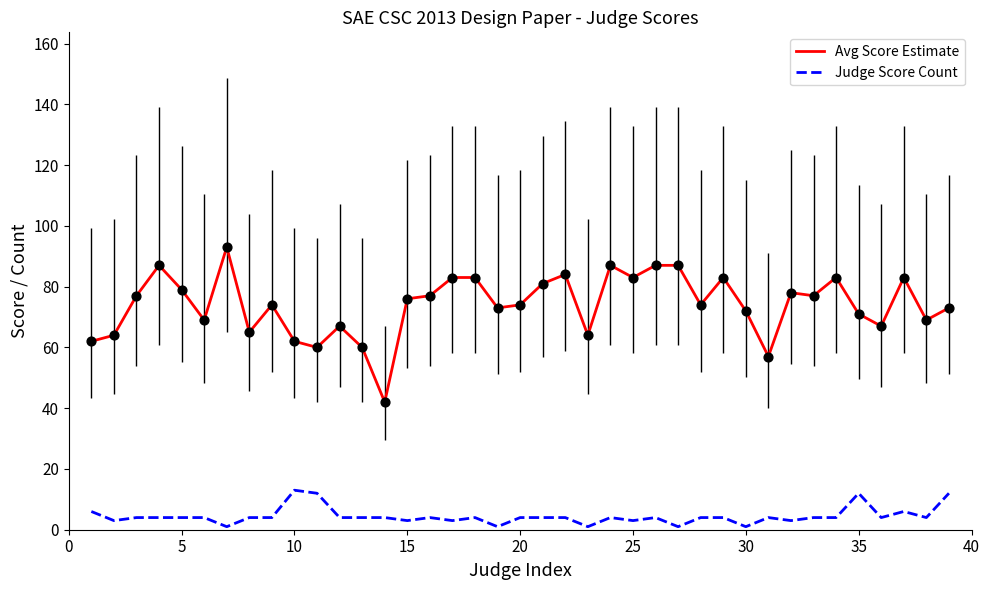

True or false: Judge Score Count and Avg Score Estimate cross at least once.

False